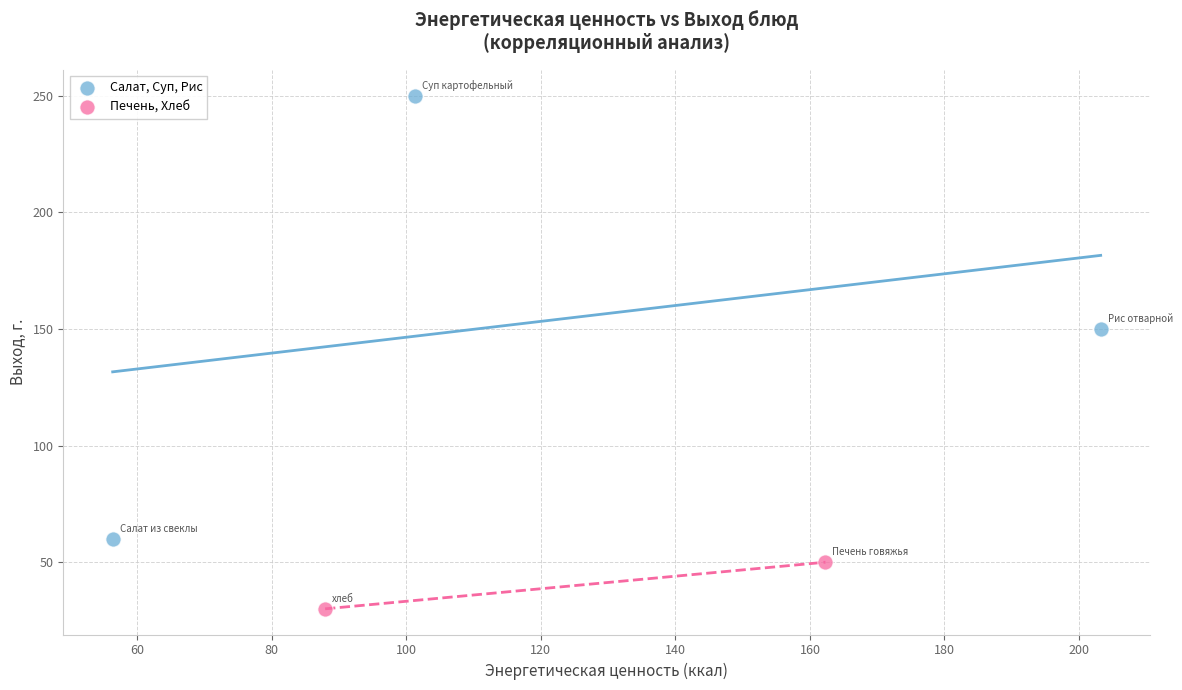

Which series contains the highest Y value?

Салат, Суп, Рис